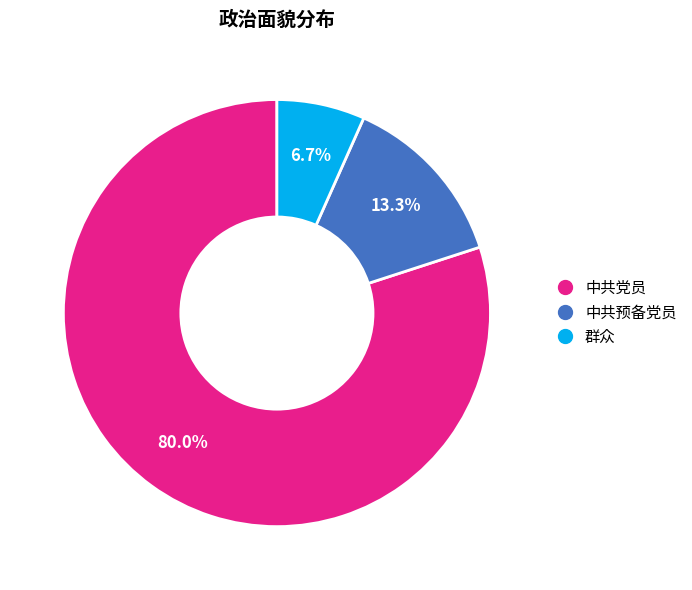

To the nearest percent, what is the combined percentage of 中共预备党员 and 中共党员?

93%